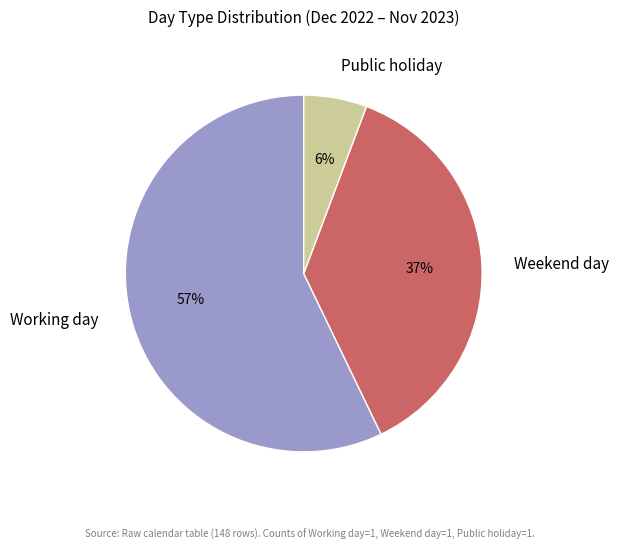

Is Working day the majority of the pie?

Yes